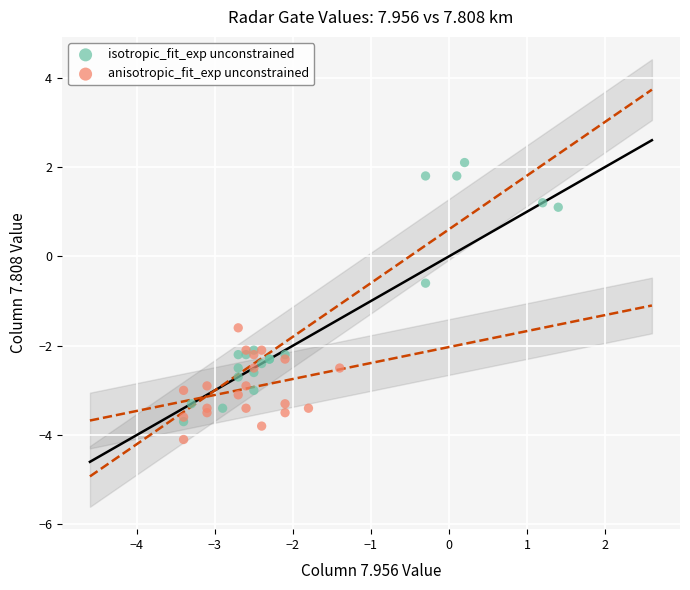

Which series contains the highest Y value?

isotropic_fit_exp unconstrained